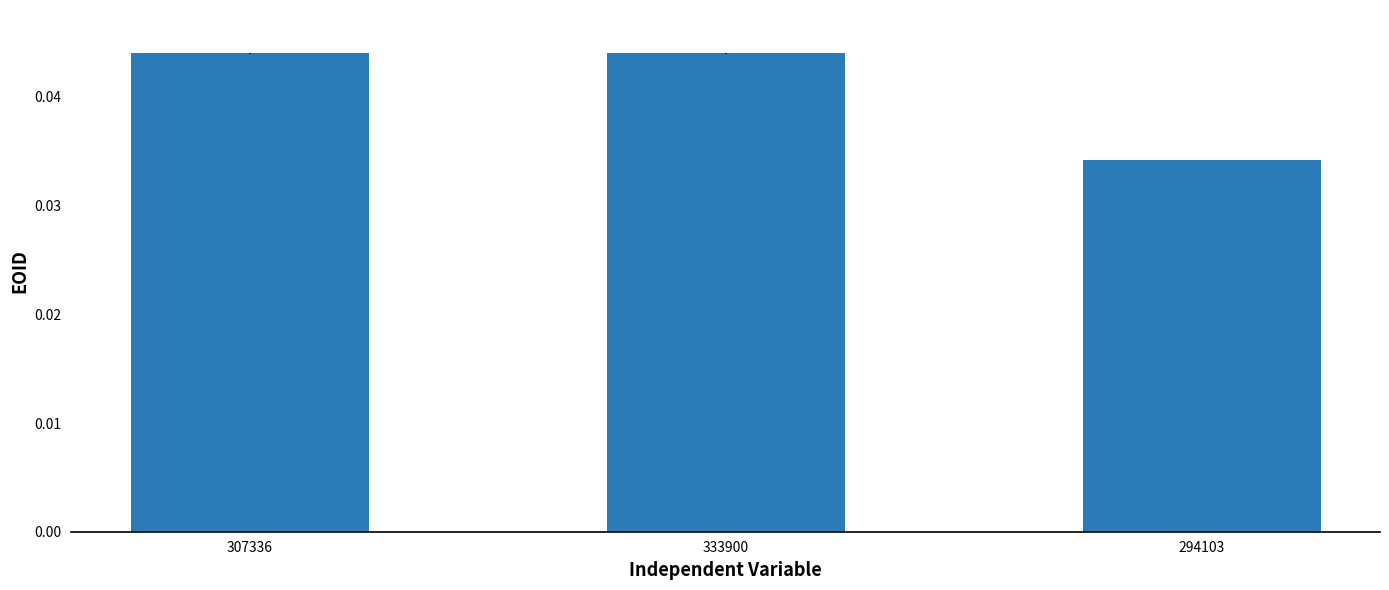

How many bars are there in total?

3